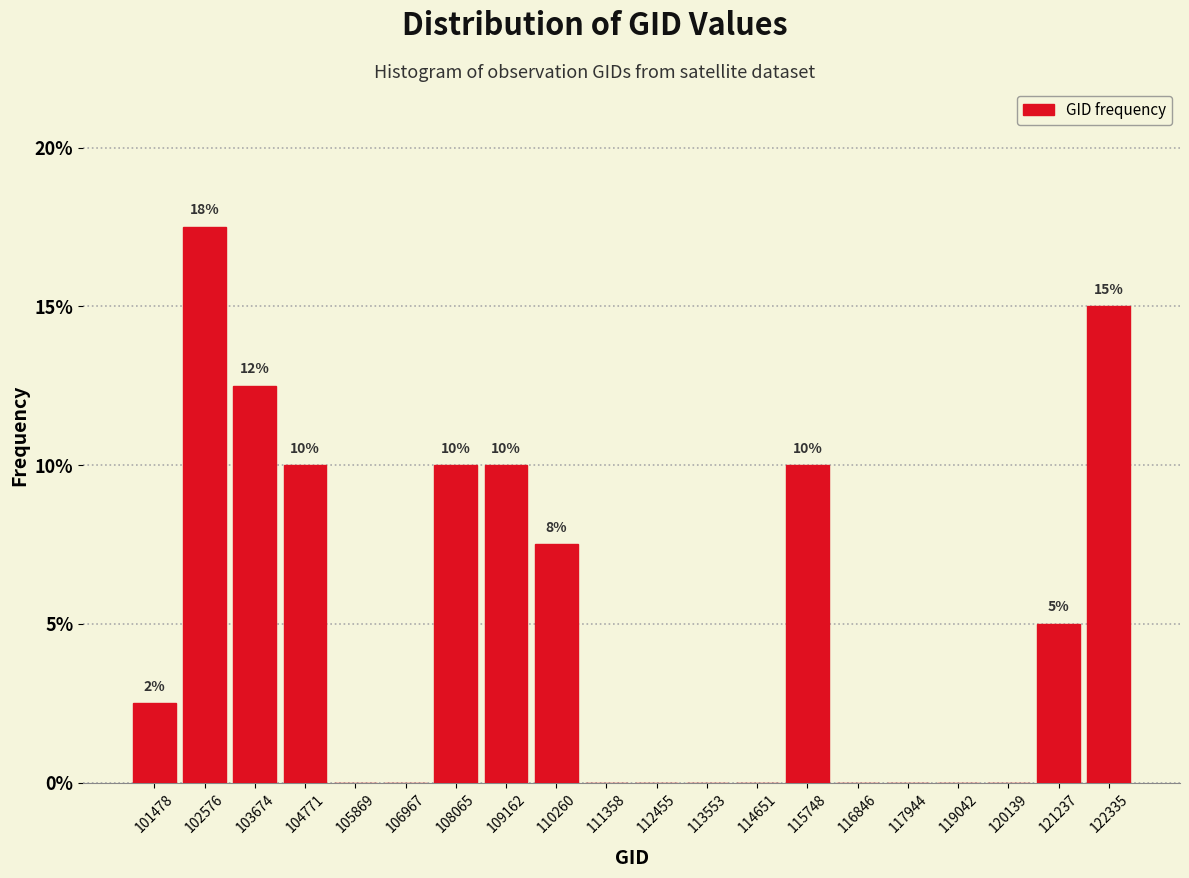

Over which range of the x-axis is the bar tallest?

102000 to 103200